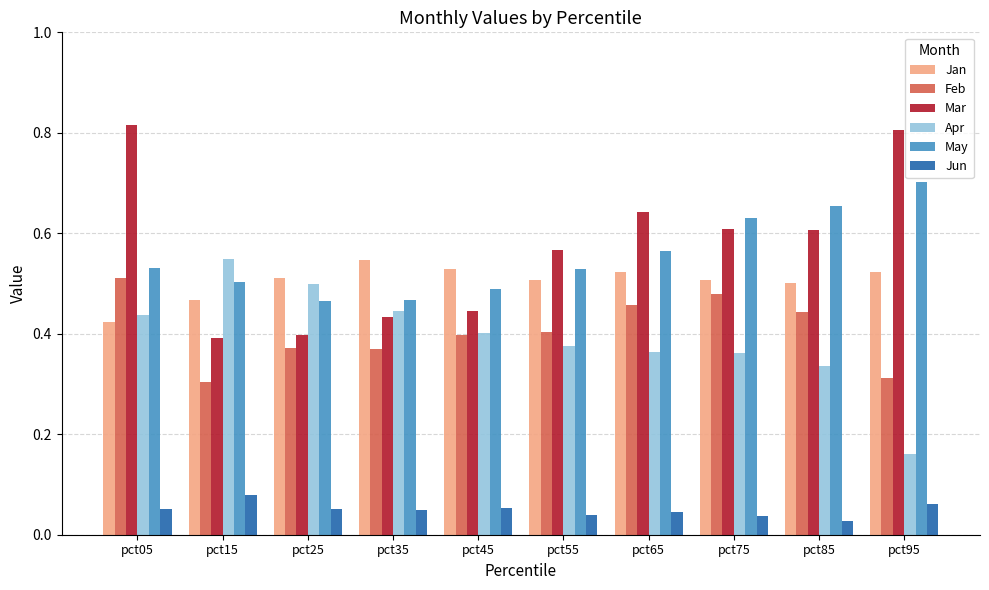

The value of Mar at pct05 is 0.8. True or false?

True